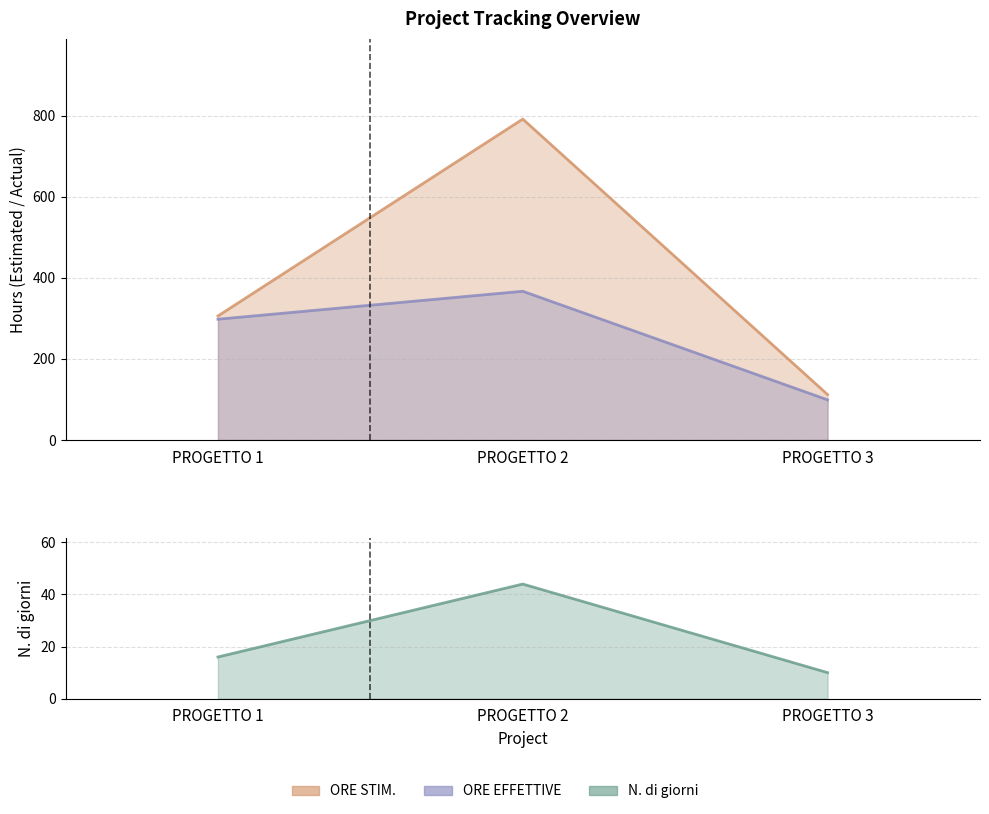

At which category is the sum across all series the highest?

PROGETTO 2